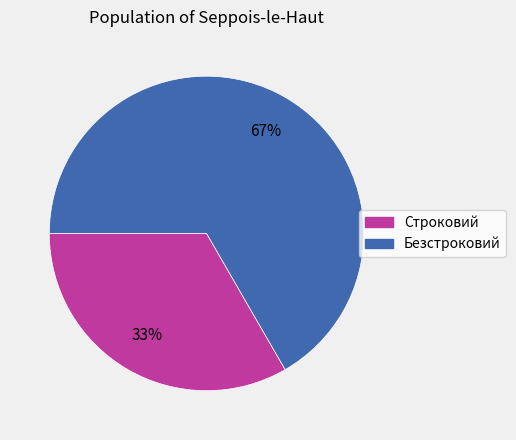

Rank the categories by value from lowest to highest.

Строковий, Безстроковий